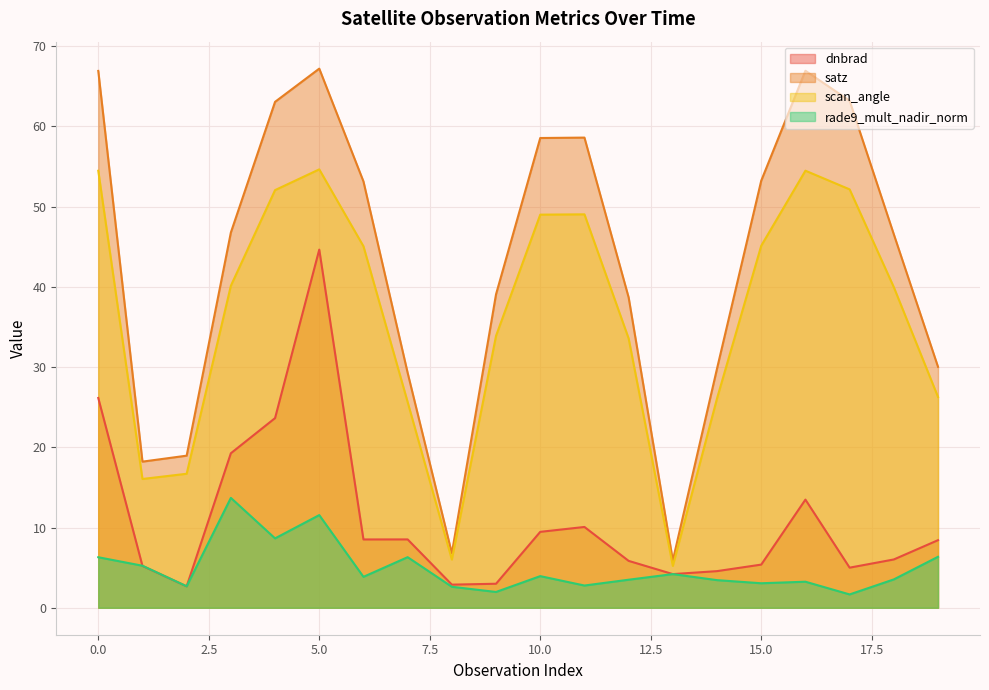

What is the total value across all series at 19?

71.1